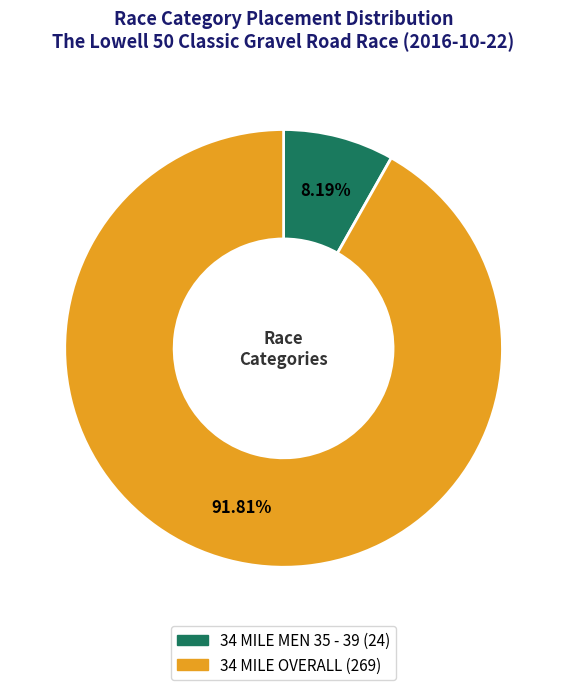

Which category accounts for the majority?

34 MILE OVERALL